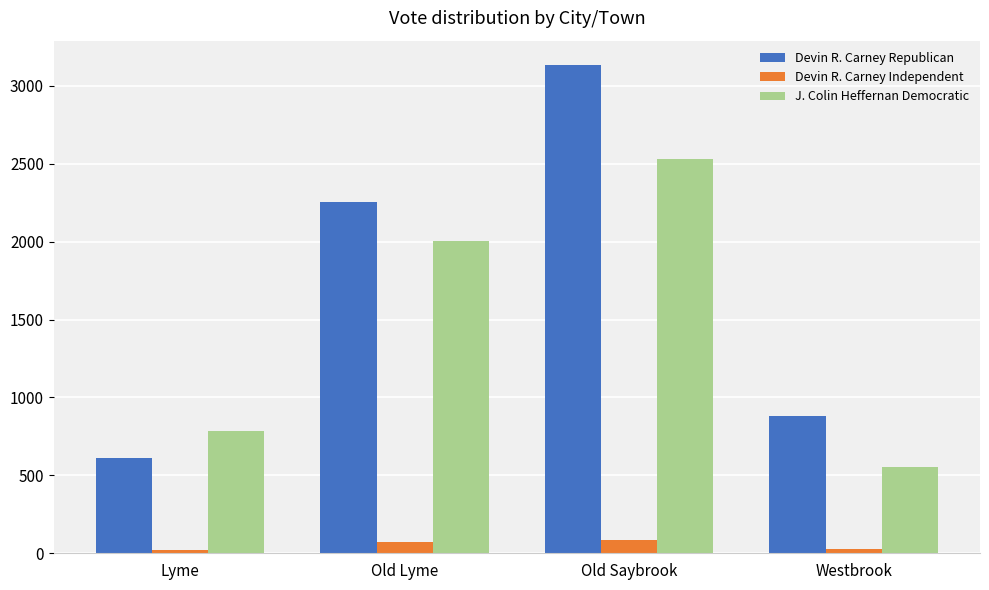

What is the maximum value shown in the chart?

3133